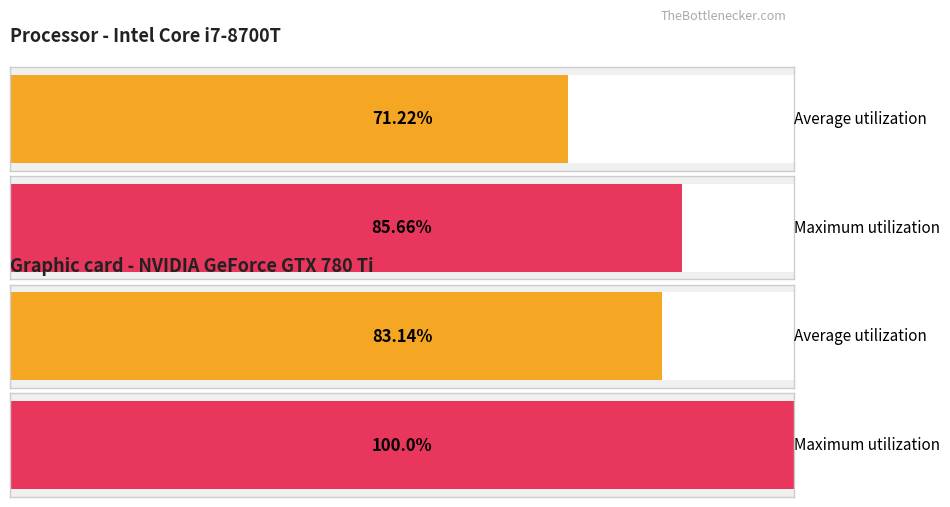

What are all the series names shown in the legend?

Average utilization, Maximum utilization